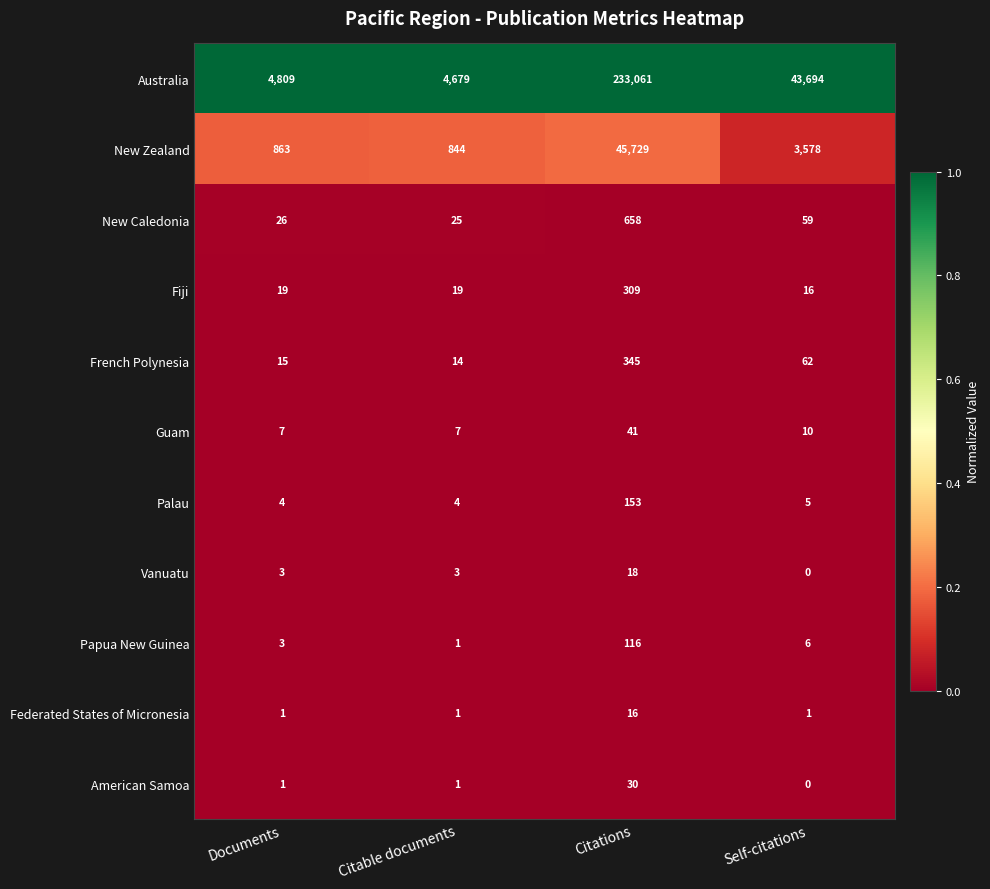

List the series in order of their peak value, lowest first.

Federated States of Micronesia, Vanuatu, American Samoa, Guam, Papua New Guinea, Palau, Fiji, French Polynesia, New Caledonia, New Zealand, Australia